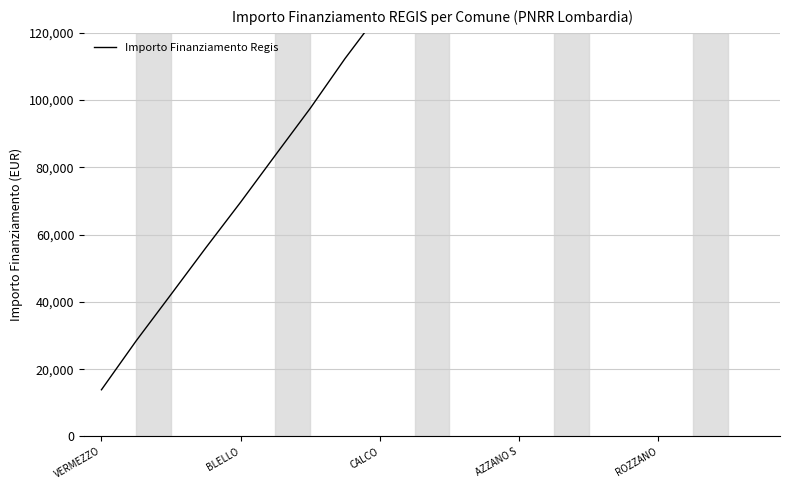

What is the smallest value displayed?

13874.5